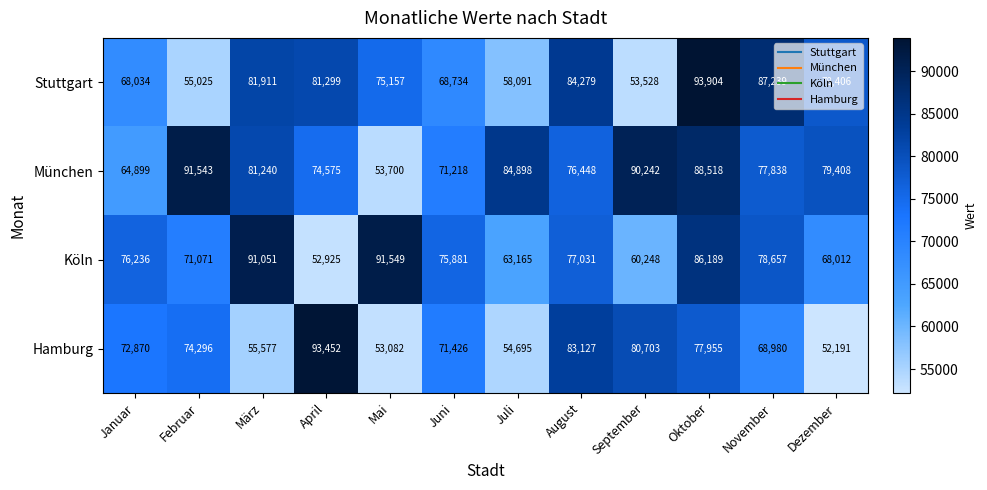

Is the value of Stuttgart at Dezember greater than the value of Hamburg at April?

No